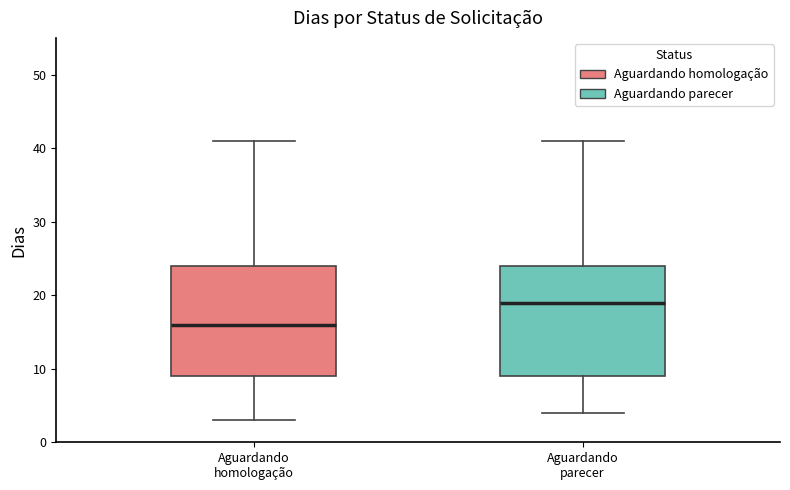

Which box has the highest median line?

Aguardando parecer